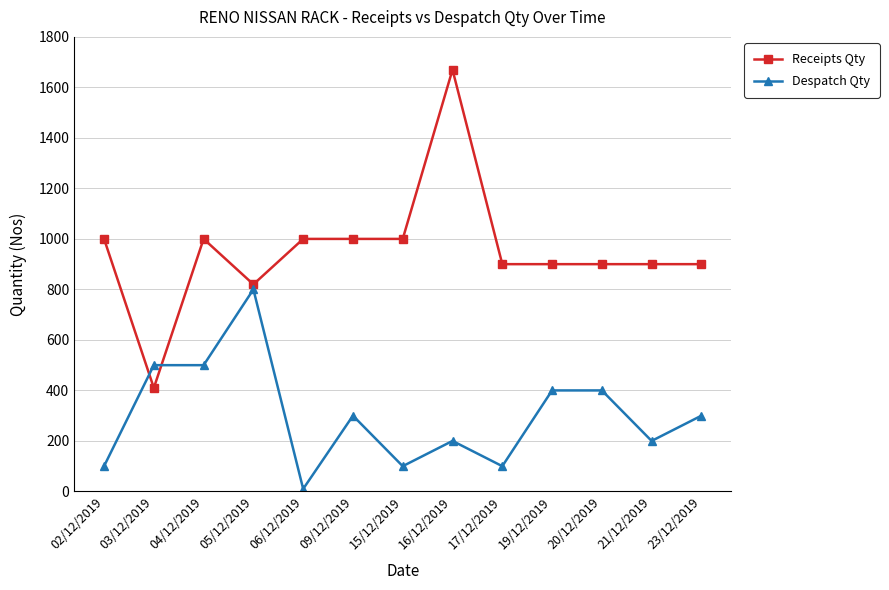

Count the number of categories in the chart.

13